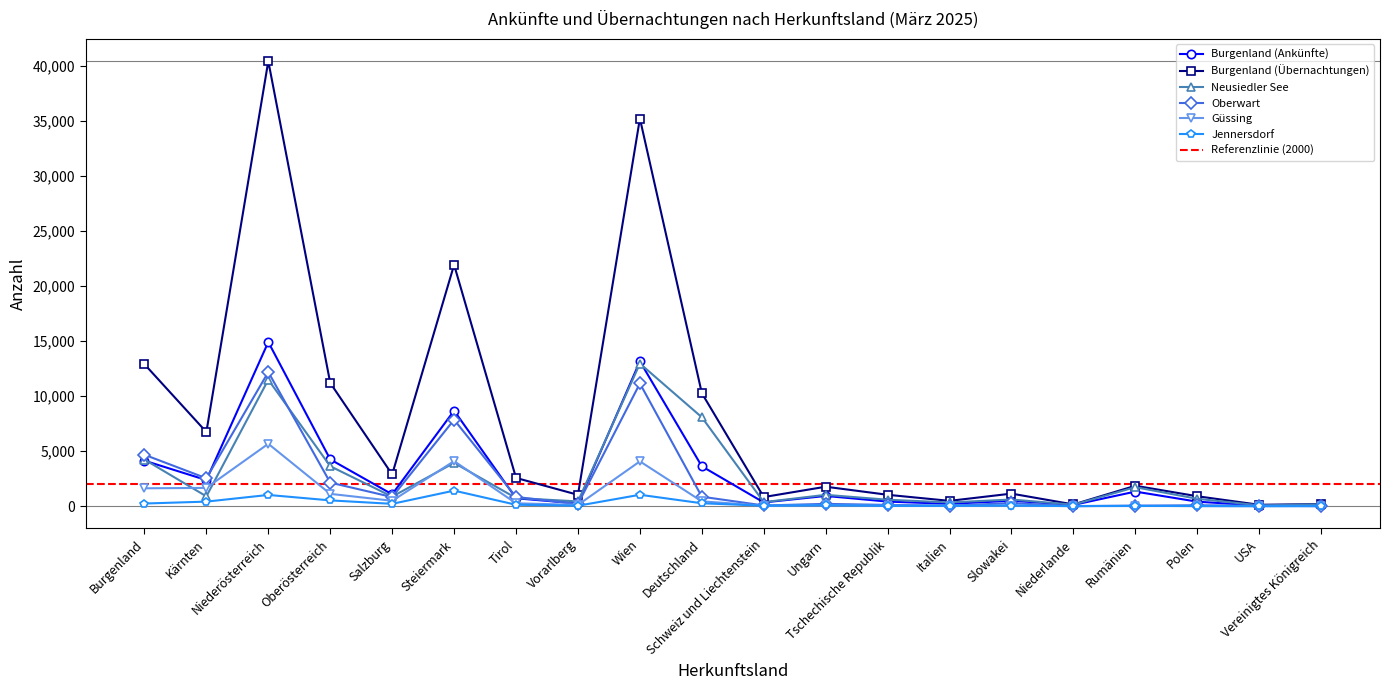

Reading left to right, extract all data points from this chart.

Burgenland (Ankünfte): Burgenland=4136	Kärnten=2371	Niederösterreich=14921	Oberösterreich=4253	Salzburg=1076	Steiermark=8684	Tirol=717	Vorarlberg=243	Wien=13164	Deutschland=3623	Schweiz und Liechtenstein=339	Ungarn=929	Tschechische Republik=416	Italien=209	Slowakei=491	Niederlande=113	Rumänien=1325	Polen=407	USA=54	Vereinigtes Königreich=112
Burgenland (Übernachtungen): Burgenland=12907	Kärnten=6740	Niederösterreich=40456	Oberösterreich=11202	Salzburg=2885	Steiermark=21944	Tirol=2568	Vorarlberg=1030	Wien=35239	Deutschland=10272	Schweiz und Liechtenstein=827	Ungarn=1768	Tschechische Republik=1033	Italien=482	Slowakei=1141	Niederlande=155	Rumänien=1854	Polen=901	USA=125	Vereinigtes Königreich=192
Neusiedler See: Burgenland=4241	Kärnten=892	Niederösterreich=11493	Oberösterreich=3632	Salzburg=865	Steiermark=3934	Tirol=739	Vorarlberg=431	Wien=12964	Deutschland=8081	Schweiz und Liechtenstein=364	Ungarn=1030	Tschechische Republik=583	Italien=337	Slowakei=603	Niederlande=134	Rumänien=1724	Polen=668	USA=76	Vereinigtes Königreich=167
Oberwart: Burgenland=4675	Kärnten=2534	Niederösterreich=12190	Oberösterreich=2142	Salzburg=827	Steiermark=7856	Tirol=836	Vorarlberg=196	Wien=11155	Deutschland=860	Schweiz und Liechtenstein=61	Ungarn=208	Tschechische Republik=113	Italien=44	Slowakei=277	Niederlande=8	Rumänien=37	Polen=81	USA=42	Vereinigtes Königreich=4
Güssing: Burgenland=1624	Kärnten=1661	Niederösterreich=5670	Oberösterreich=1118	Salzburg=488	Steiermark=4096	Tirol=260	Vorarlberg=114	Wien=4072	Deutschland=437	Schweiz und Liechtenstein=43	Ungarn=82	Tschechische Republik=52	Italien=30	Slowakei=57	Niederlande=4	Rumänien=39	Polen=0	USA=0	Vereinigtes Königreich=5
Jennersdorf: Burgenland=239	Kärnten=413	Niederösterreich=1020	Oberösterreich=525	Salzburg=210	Steiermark=1412	Tirol=128	Vorarlberg=37	Wien=1036	Deutschland=263	Schweiz und Liechtenstein=39	Ungarn=78	Tschechische Republik=27	Italien=33	Slowakei=57	Niederlande=4	Rumänien=18	Polen=18	USA=2	Vereinigtes Königreich=8